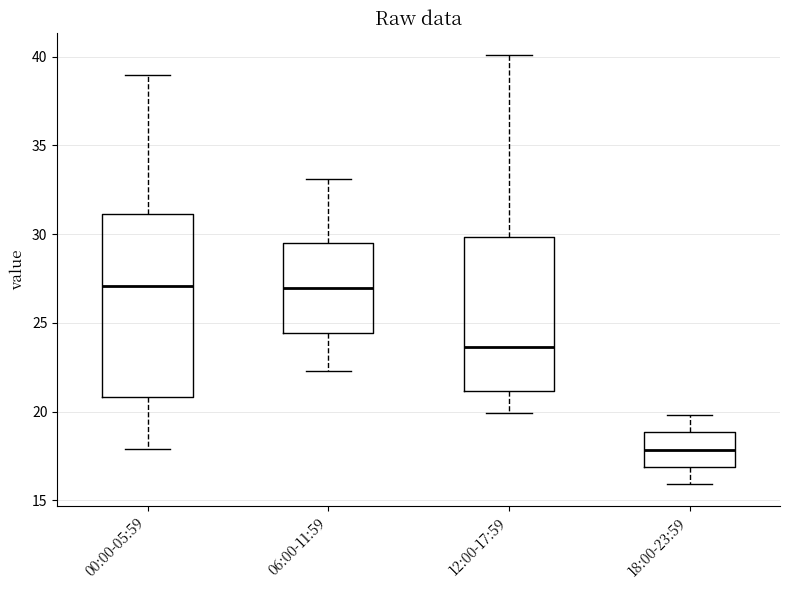

Reading left to right, transcribe this box plot: for each box, give where its median line is, the range the box spans, and where its two whiskers end, as read against the y-axis. The values are not printed on the chart, so give them approximately, as read against the axis.

00:00-05:59: median 27.0, box 21.0 to 31.0, whiskers 18.0 to 39.0
06:00-11:59: median 27.0, box 24.5 to 29.5, whiskers 22.5 to 33.0
12:00-17:59: median 23.5, box 21.0 to 30.0, whiskers 20.0 to 40.0
18:00-23:59: median 18.0, box 17.0 to 19.0, whiskers 16.0 to 20.0